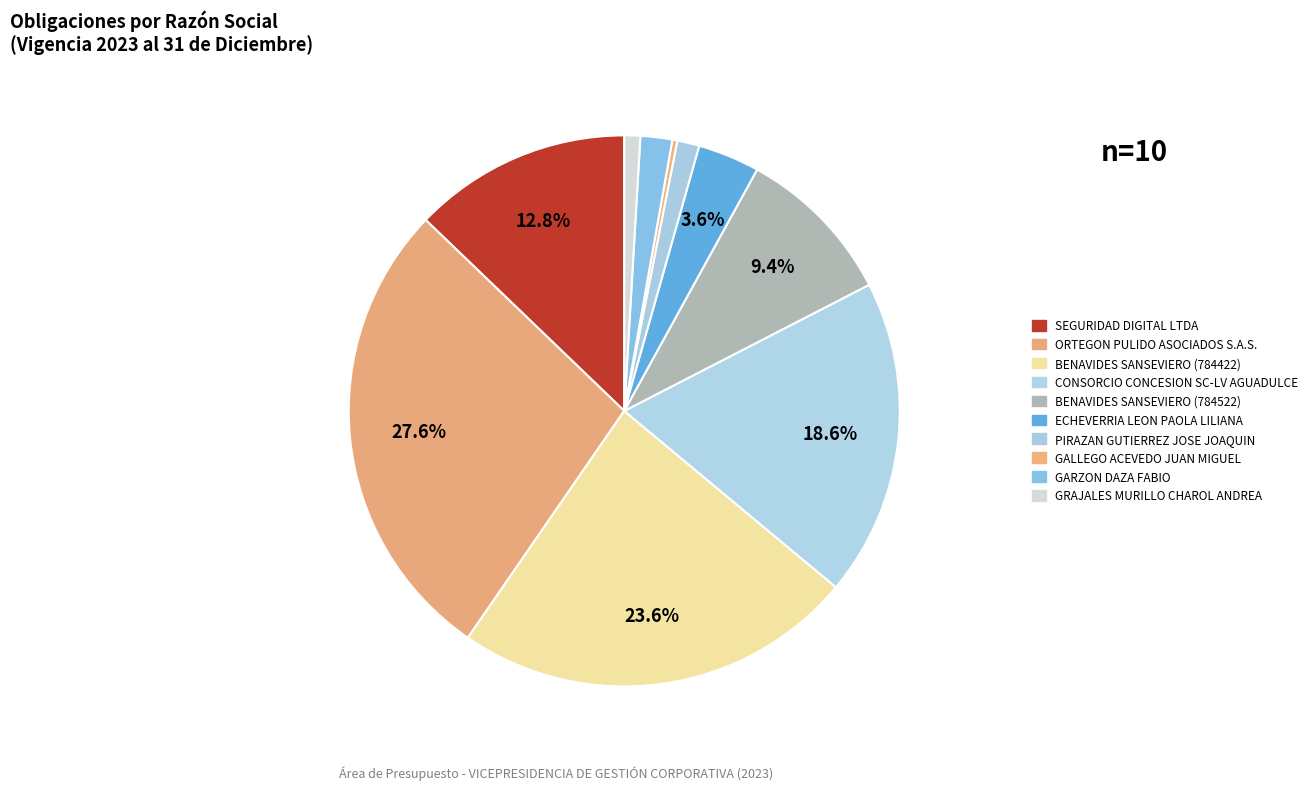

Count the number of slices in the pie.

10